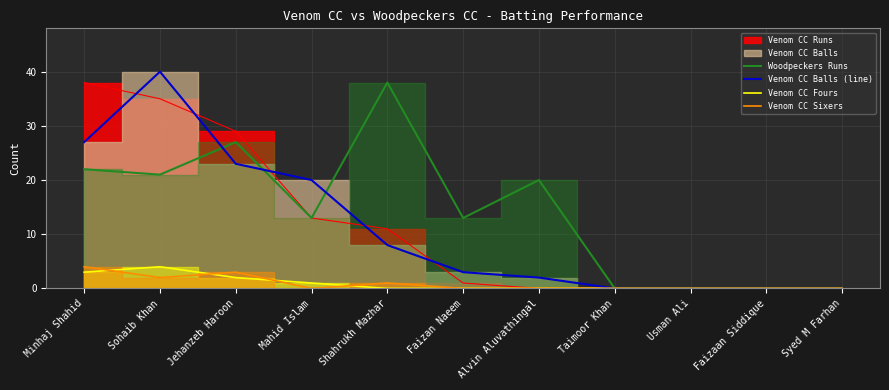

Where is Woodpeckers Runs nearest to the value 19?

Alvin Aluvathingal